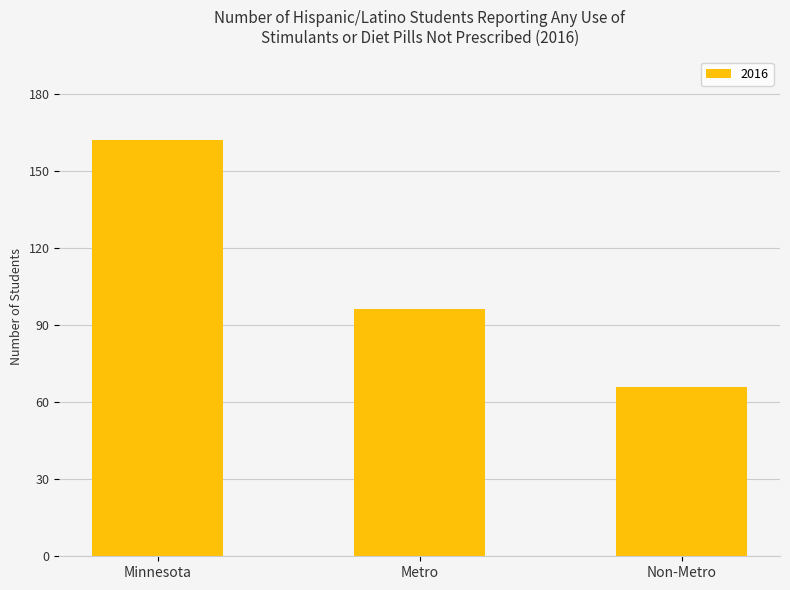

Reading left to right, transcribe all the data shown in this chart.

Minnesota=162	Metro=96	Non-Metro=66